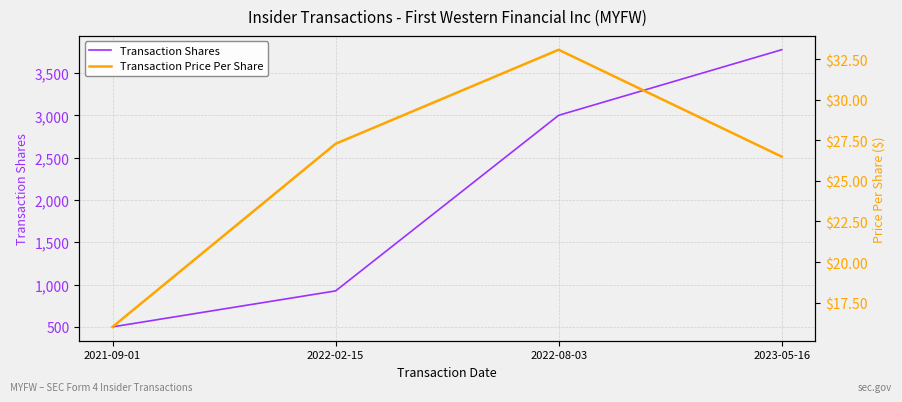

What is the total value across all series at 2021-09-01?

516.0